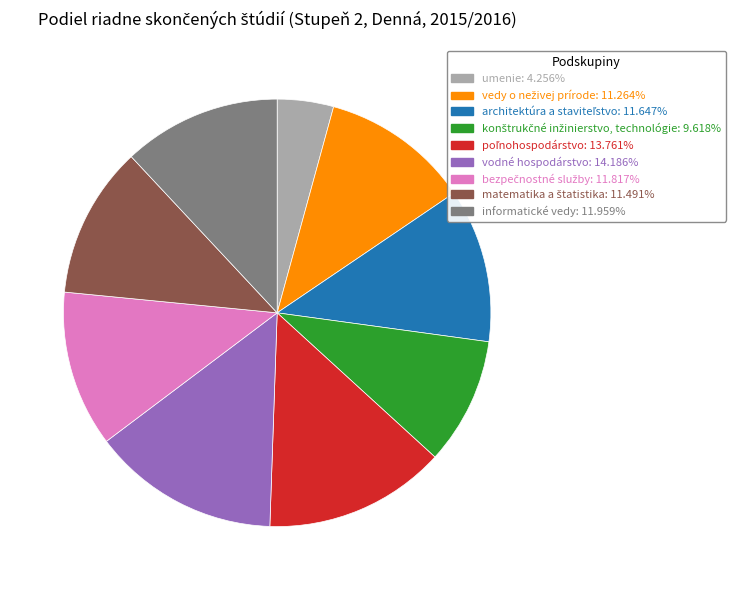

What is the smallest slice in the pie chart?

umenie